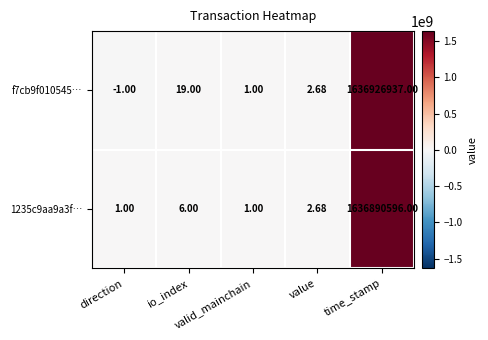

At time_stamp, list the series in order from smallest to largest.

1235c9aa9a3f…, f7cb9f010545…